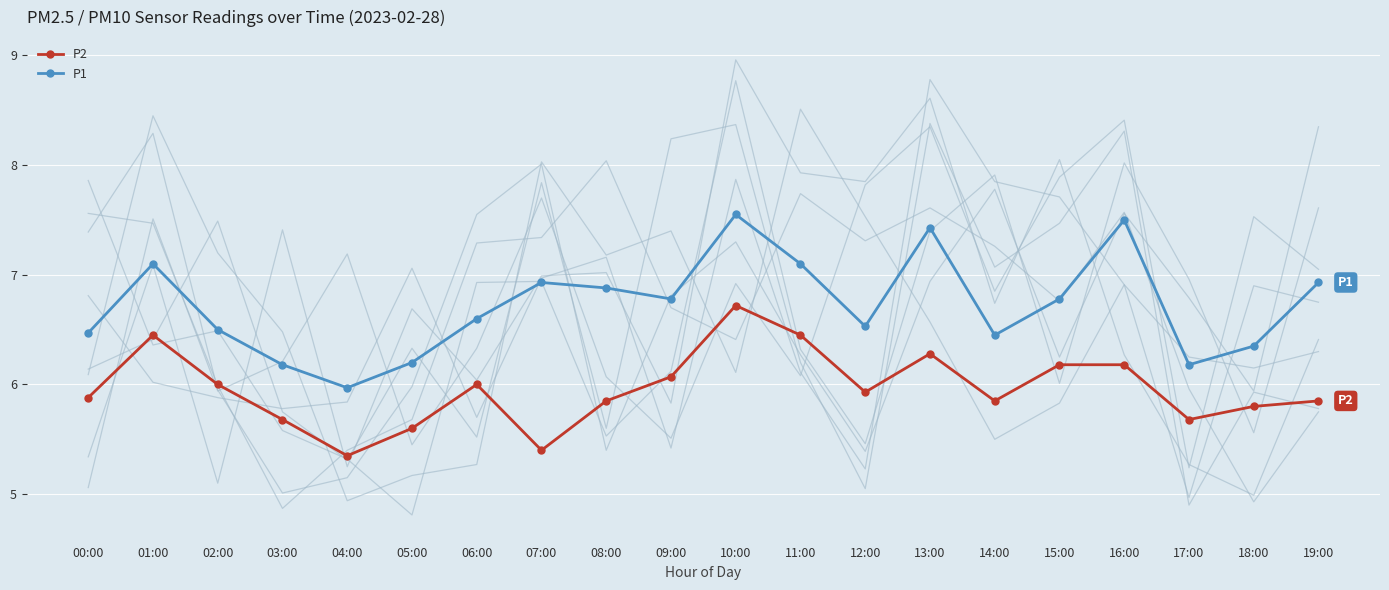

Is it true that P2 equals 6.2 at 15:00?

True